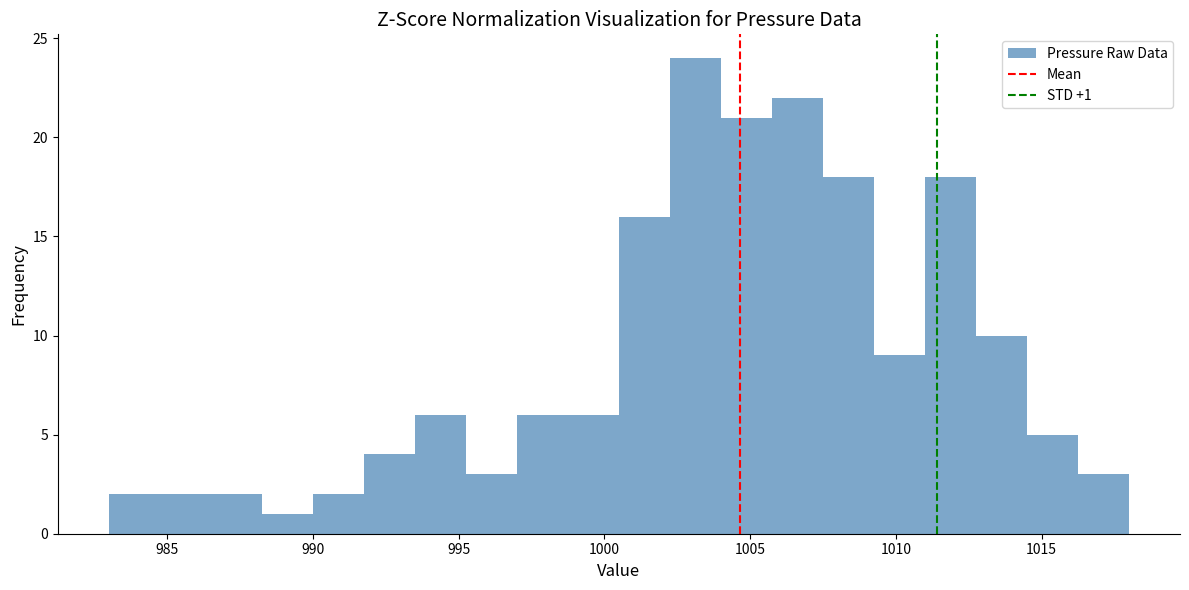

Read against the x-axis, roughly where is the centre of the tallest bar?

1003.0